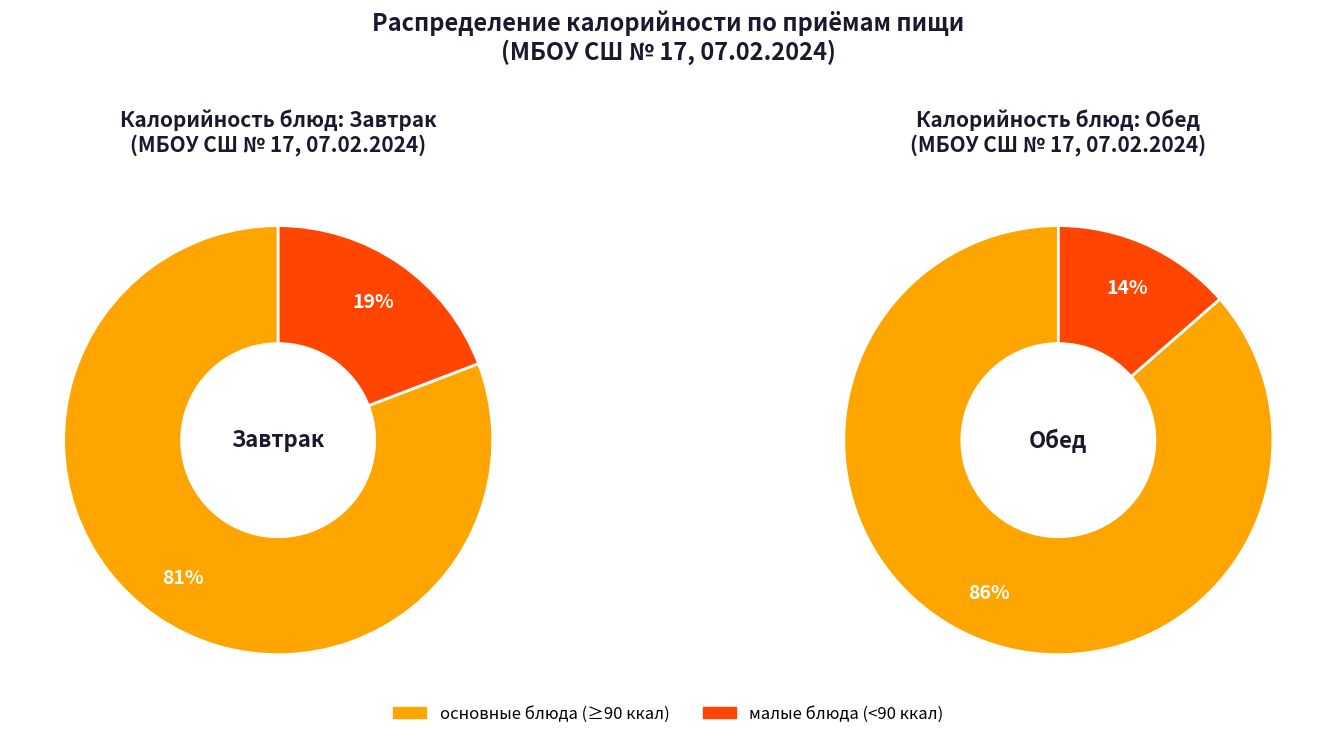

Does 4 account for over 50% of the chart?

No